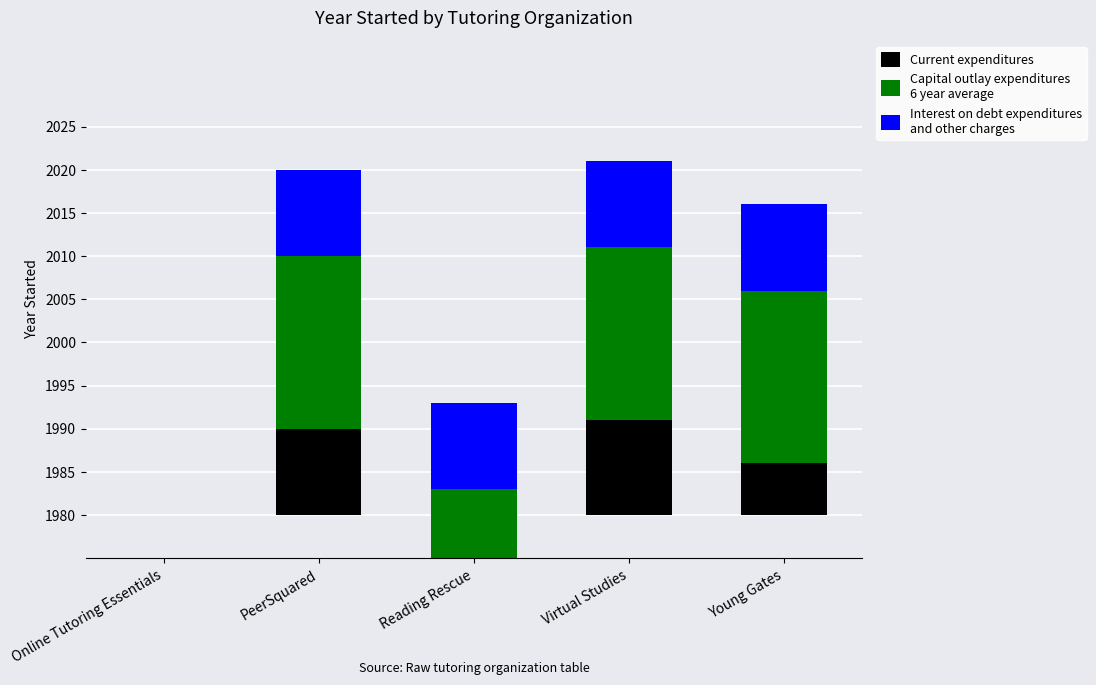

What is the value of the Current expenditures bar at the 3rd from the left?

-17